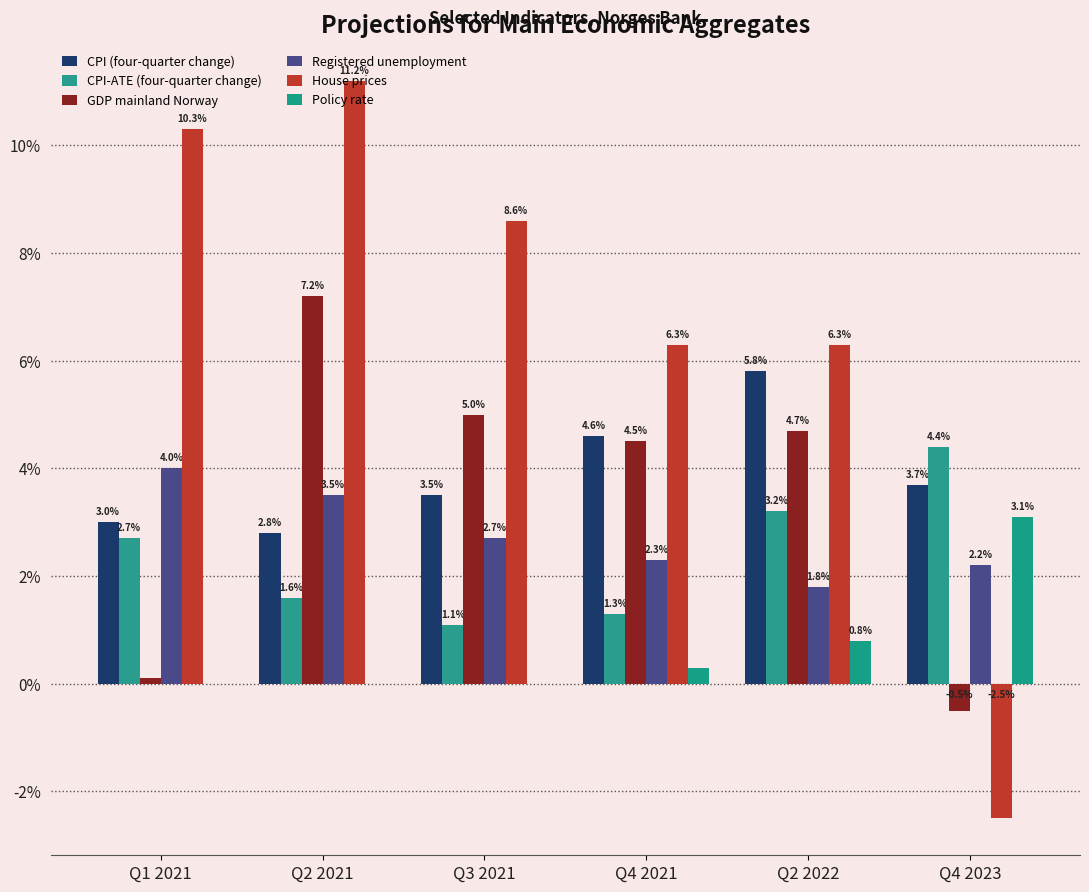

Are the bars horizontal?

No